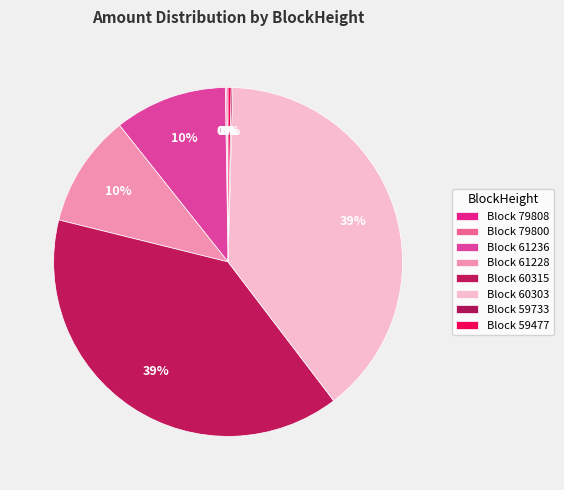

How many segments does this pie chart have?

8